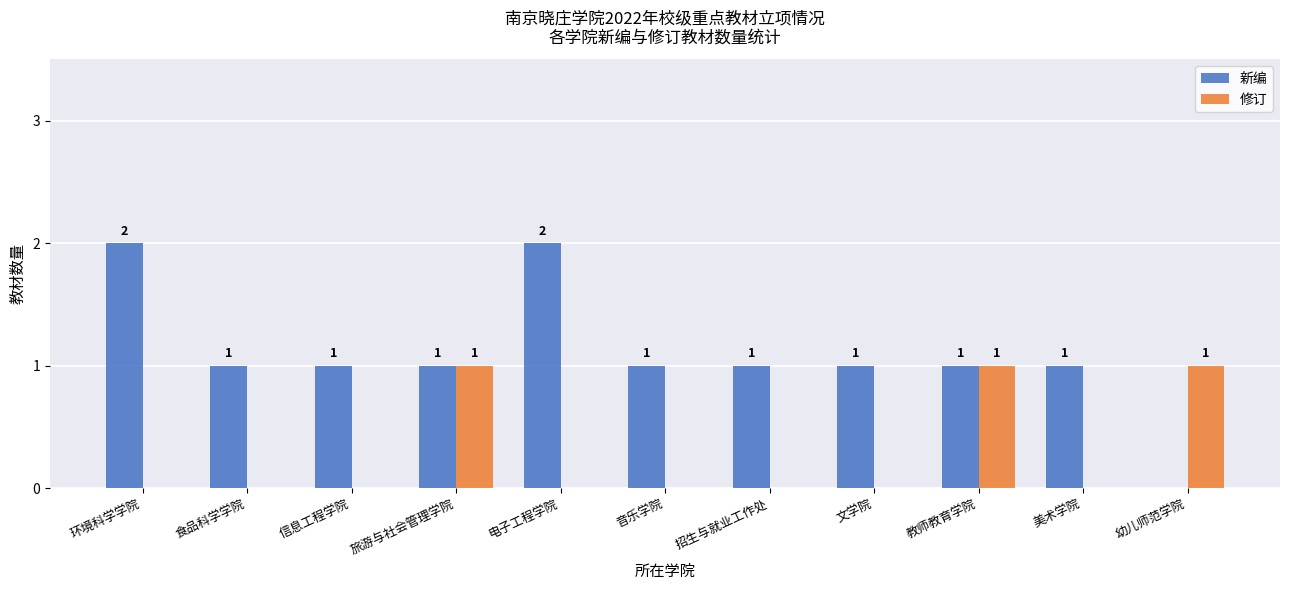

What is the maximum value shown in the chart?

2